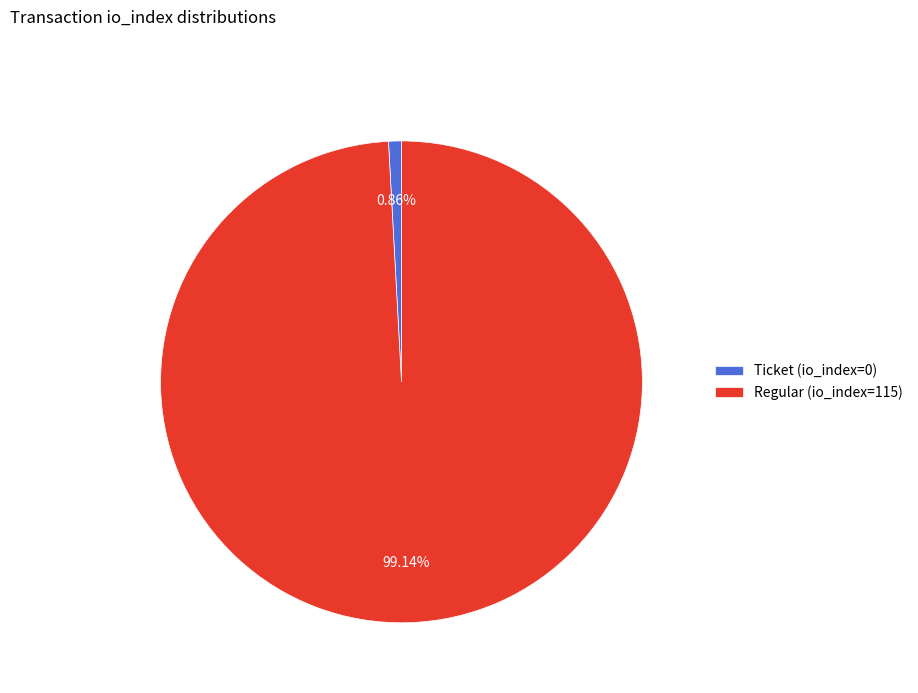

What is the largest slice in the pie chart?

Regular (io_index=115)